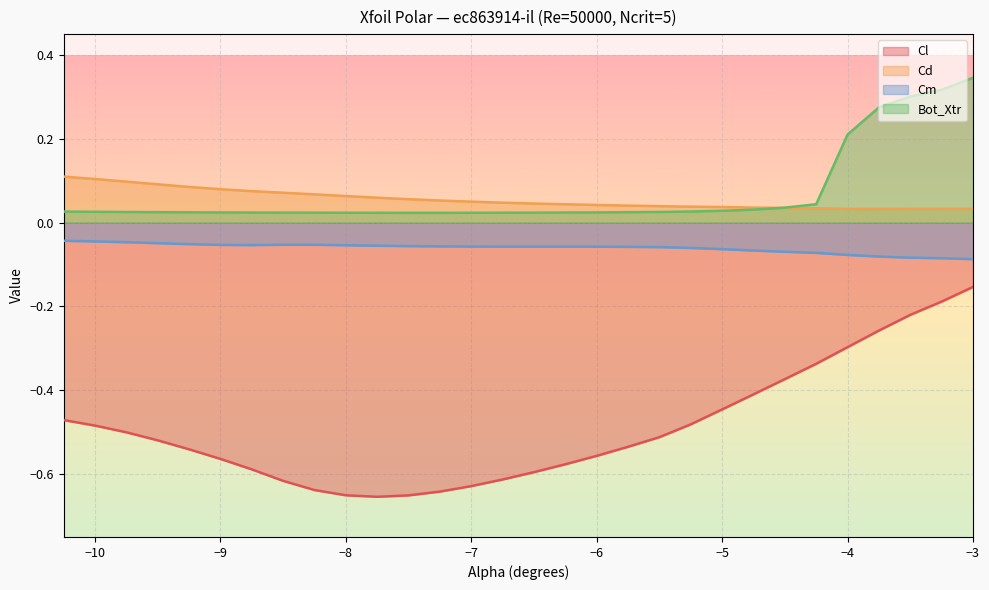

List the series in order of their peak value, lowest first.

Cl, Cm, Cd, Bot_Xtr